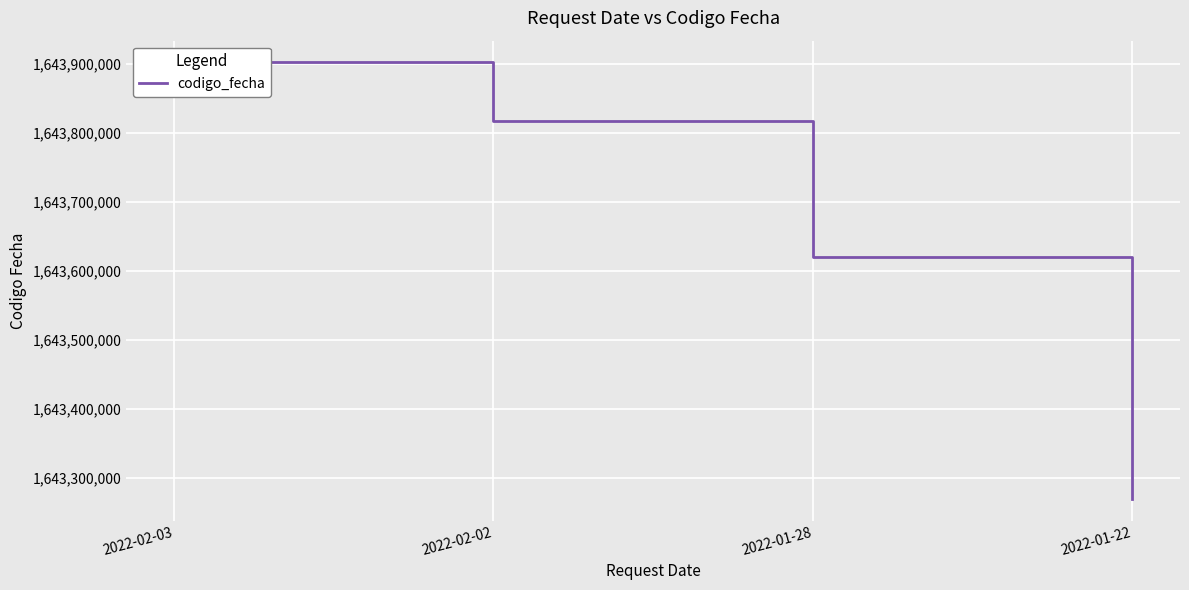

What is the difference between the maximum and minimum values?

632783